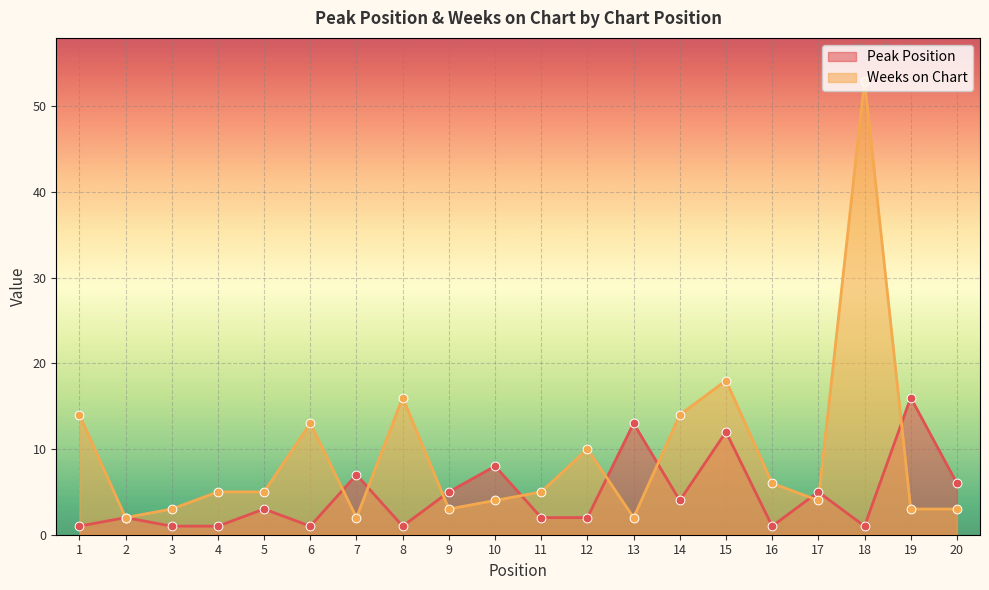

What are all the series names shown in the legend?

Peak Position, Weeks on Chart